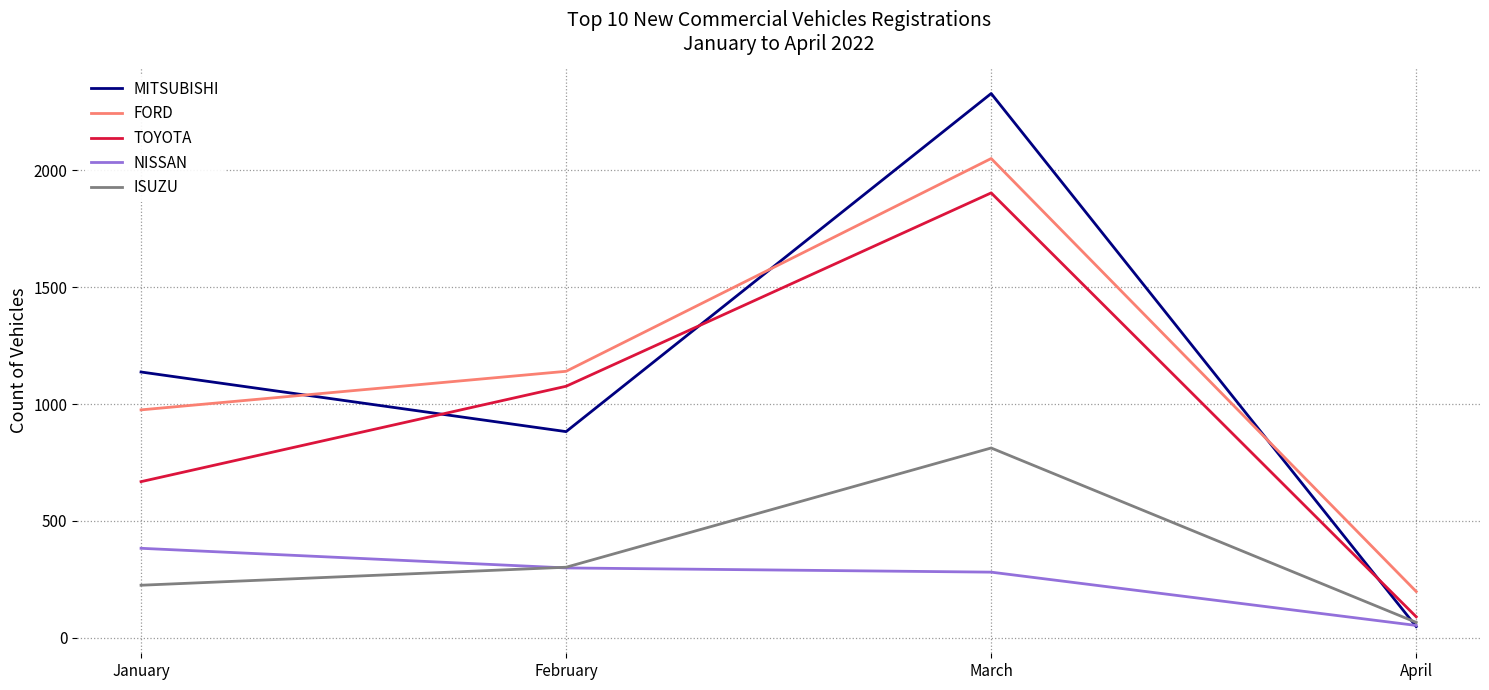

At how many categories does at least one series exceed 453?

3